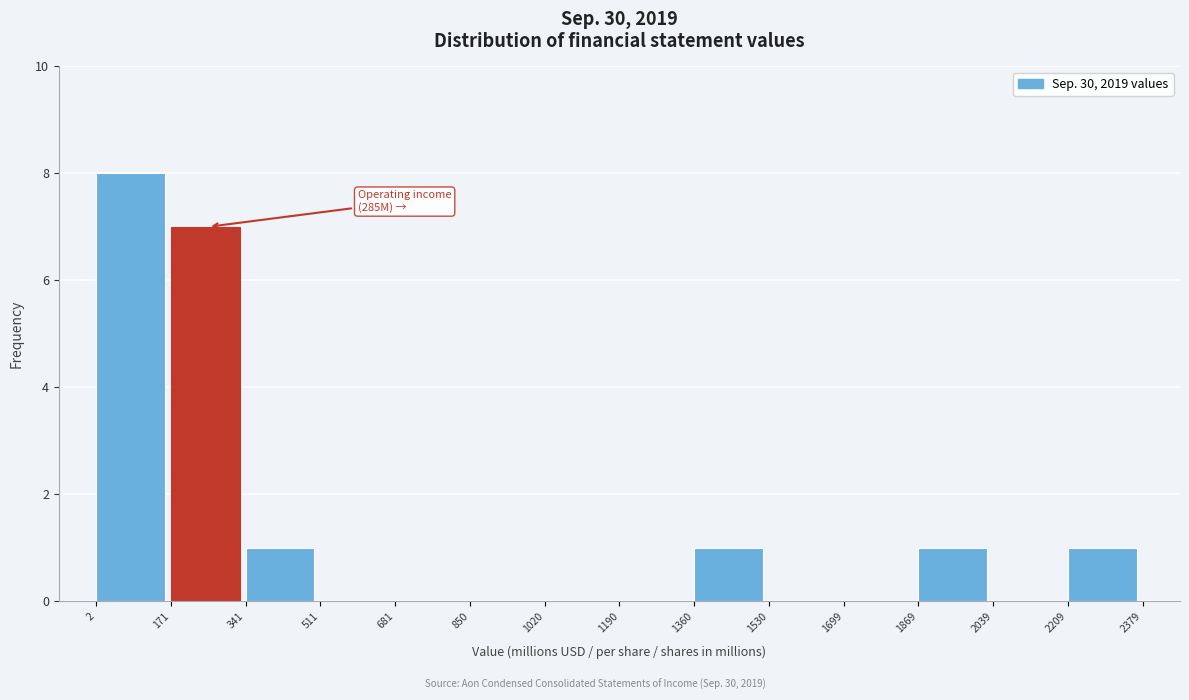

Which range on the x-axis has the tallest bar?

2 to 171